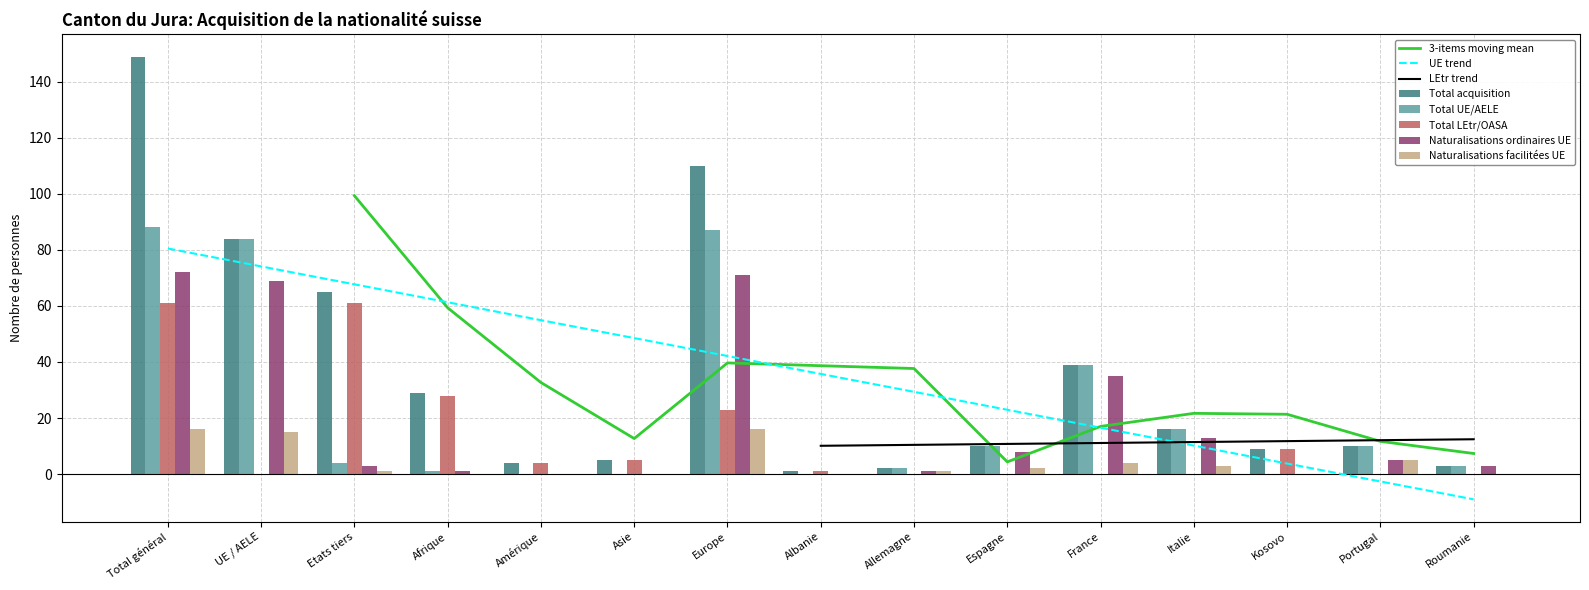

Between Amérique and Europe, which series saw the biggest shift?

Total acquisition